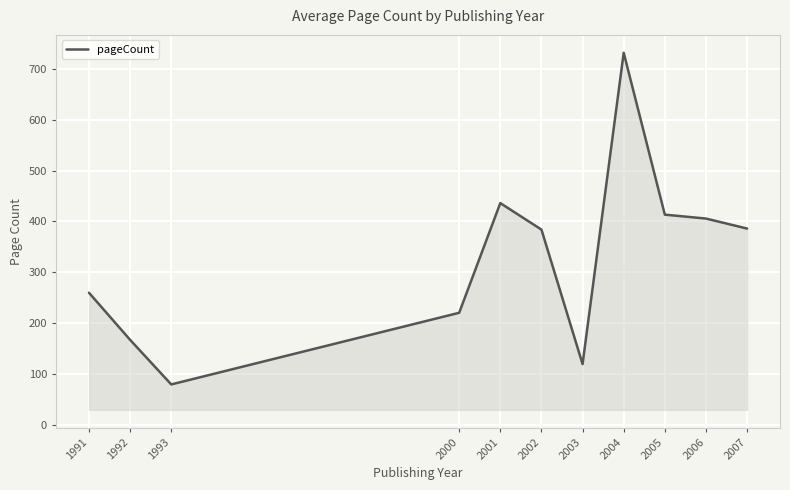

Between 2002 and 2000, which is larger?

2002